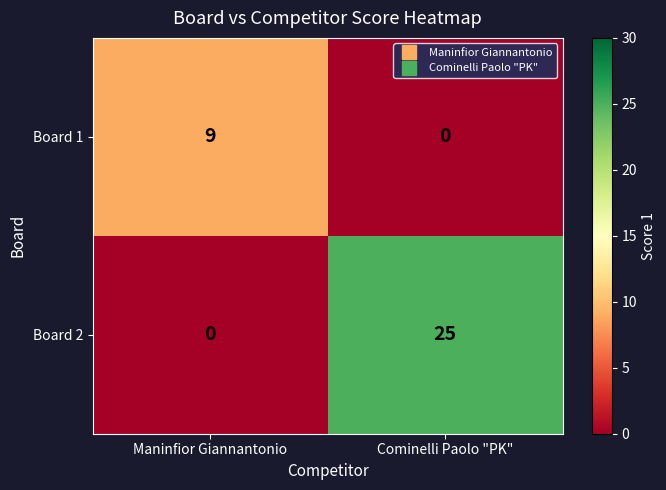

What is the difference between the highest and lowest values at Cominelli Paolo "PK"?

25